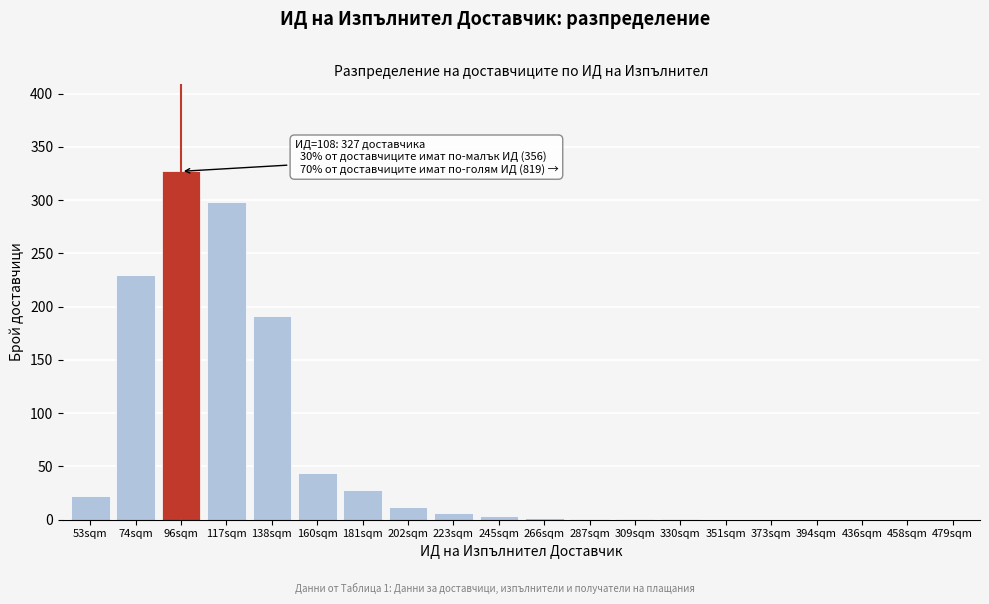

True or false: the data shows 36 at 53sqm.

False